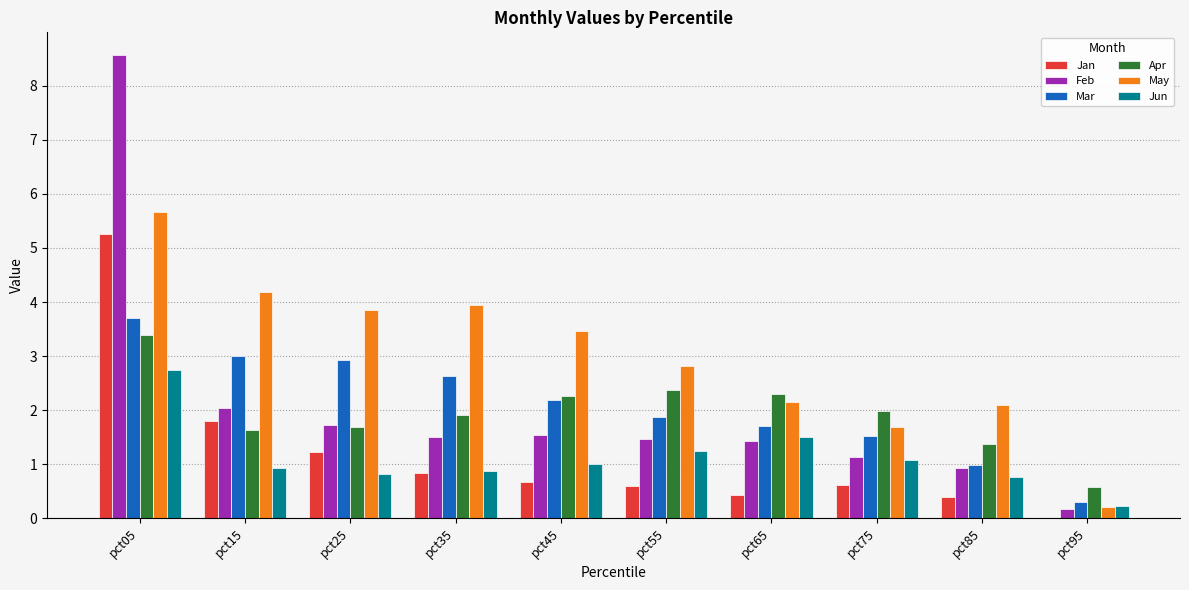

Which category has the highest value in the Jun series?

pct05